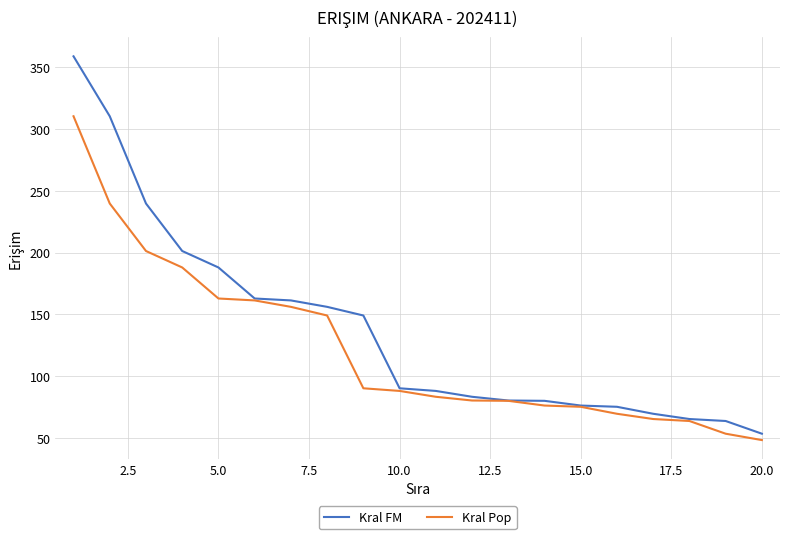

Rank the series by their maximum value, from highest to lowest.

Kral FM, Kral Pop